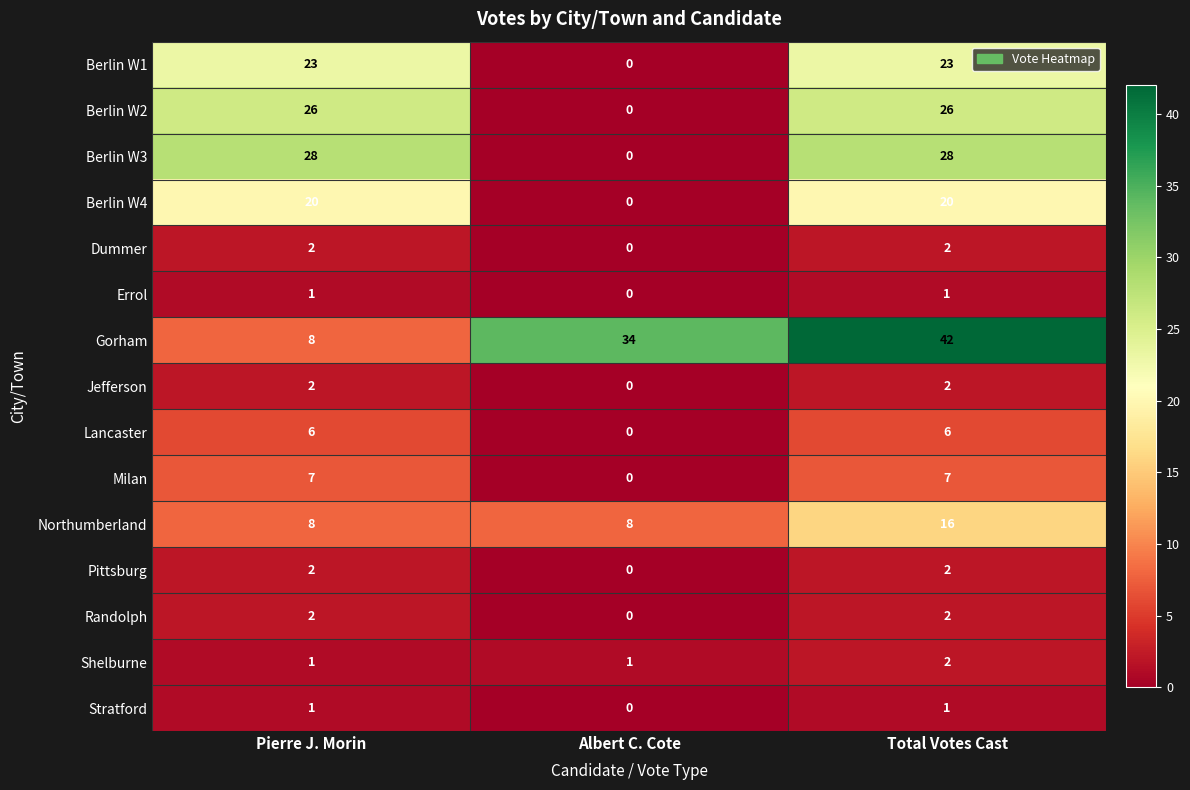

What is the difference between the highest and lowest values at Total Votes Cast?

41